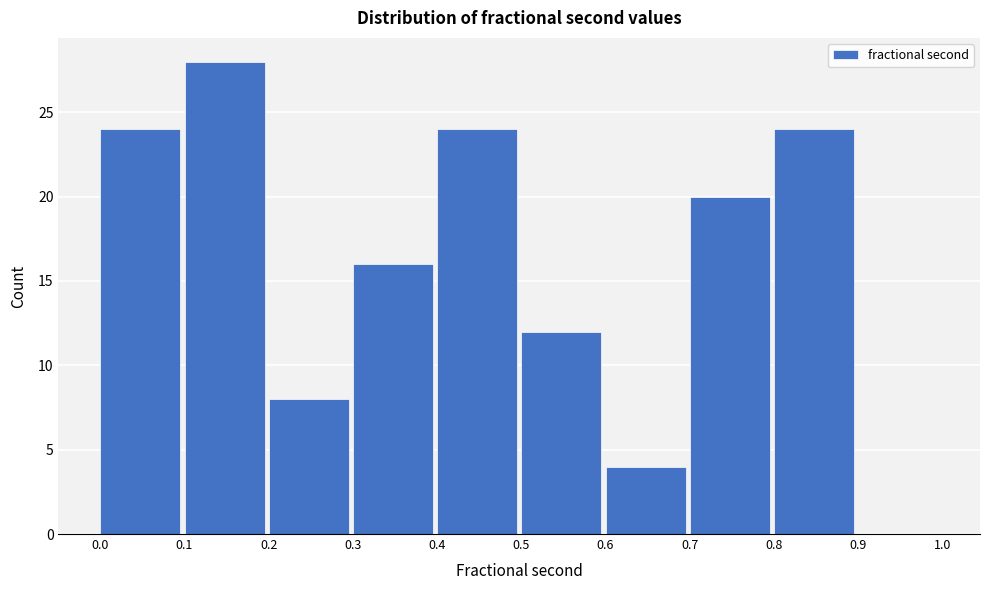

Which range on the x-axis has the tallest bar?

0.1 to 0.2